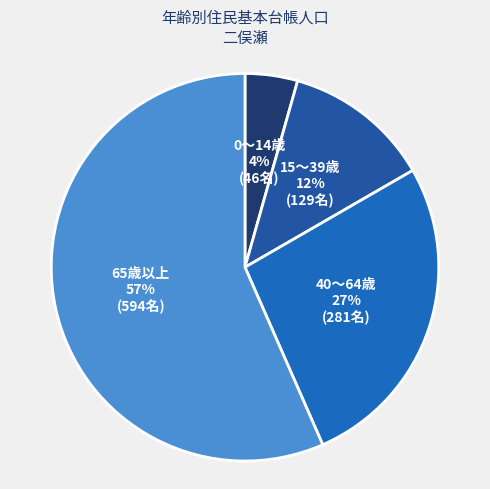

How many slices are in this pie chart?

4